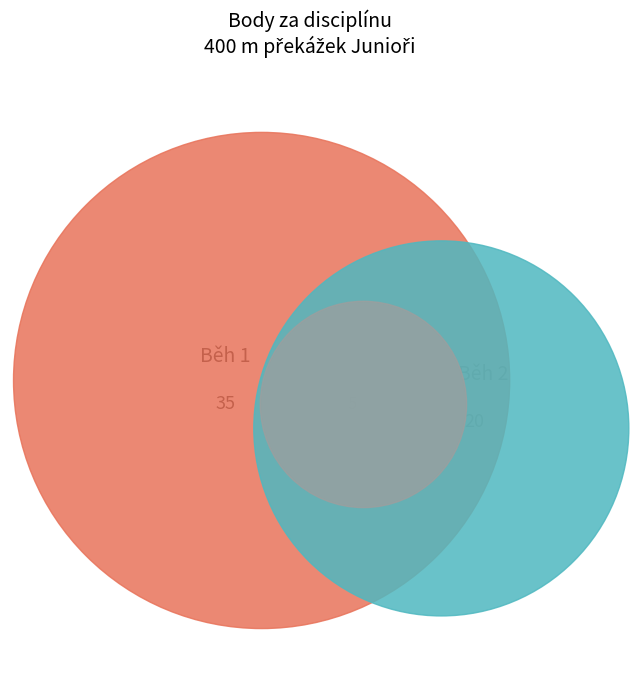

To the nearest percent, what is the difference between the largest and smallest slice percentages?

16%